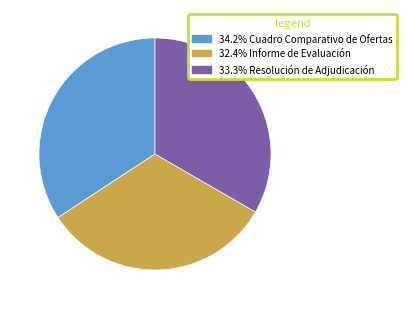

Count the number of slices in the pie.

3